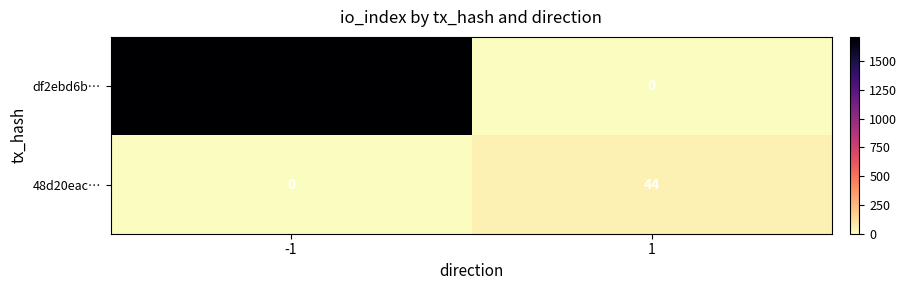

Count the number of data series in this chart.

2